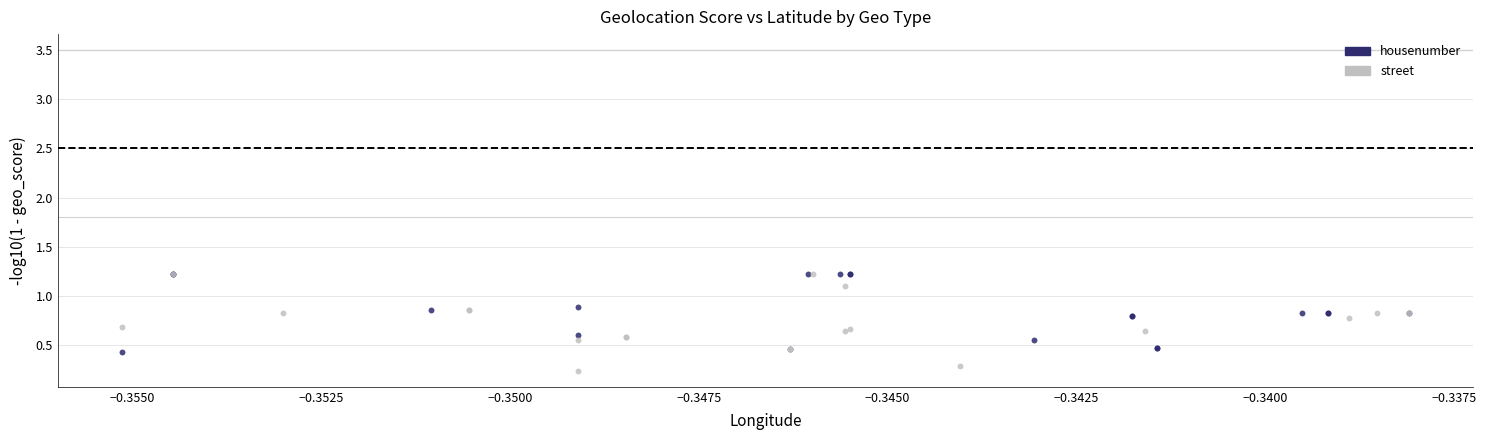

Which series reaches the minimum Y coordinate?

street